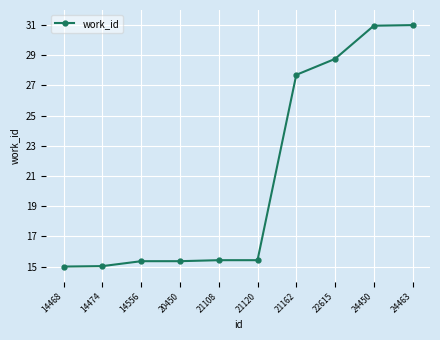

Which has a higher value, 21162 or 24450?

24450